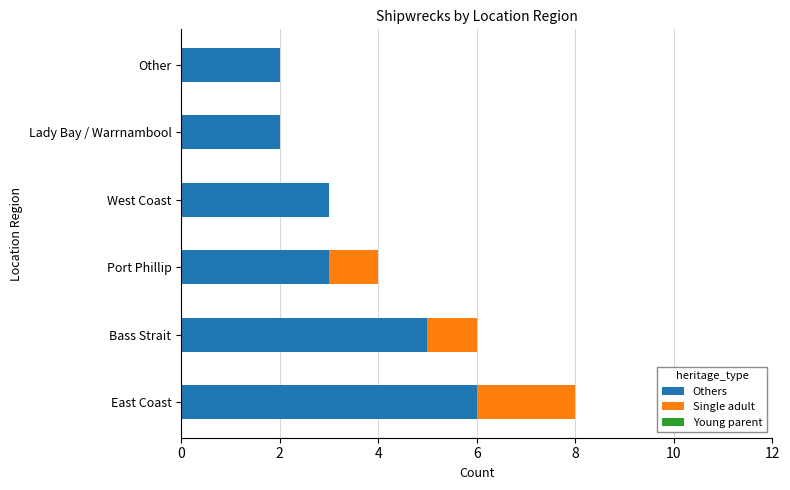

What is the sum of all Others values?

21